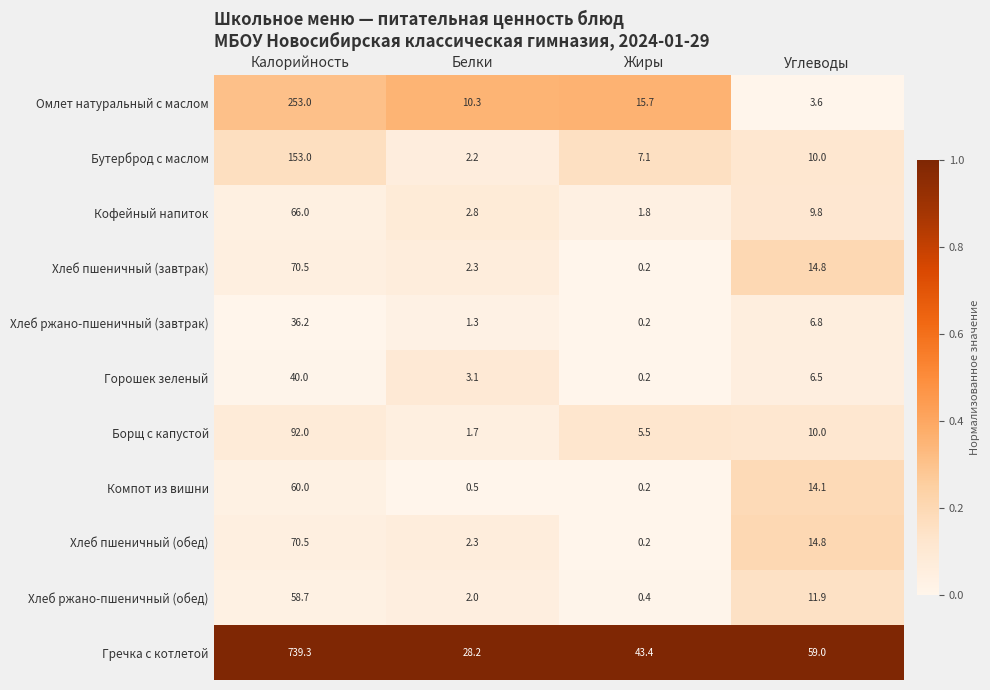

What is the sum of all Борщ с капустой values?

109.2